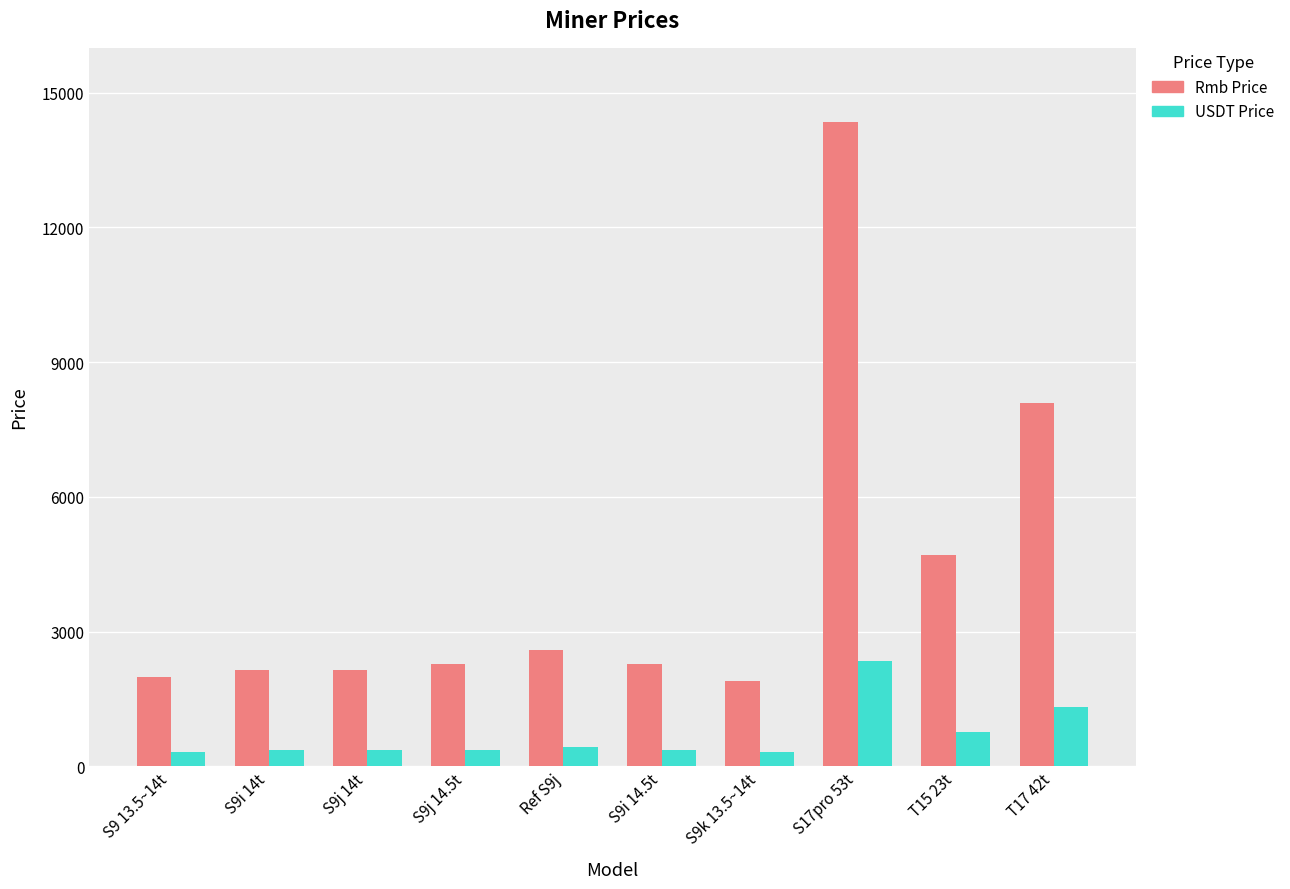

Where is Rmb Price nearest to the value 8122?

T17 42t